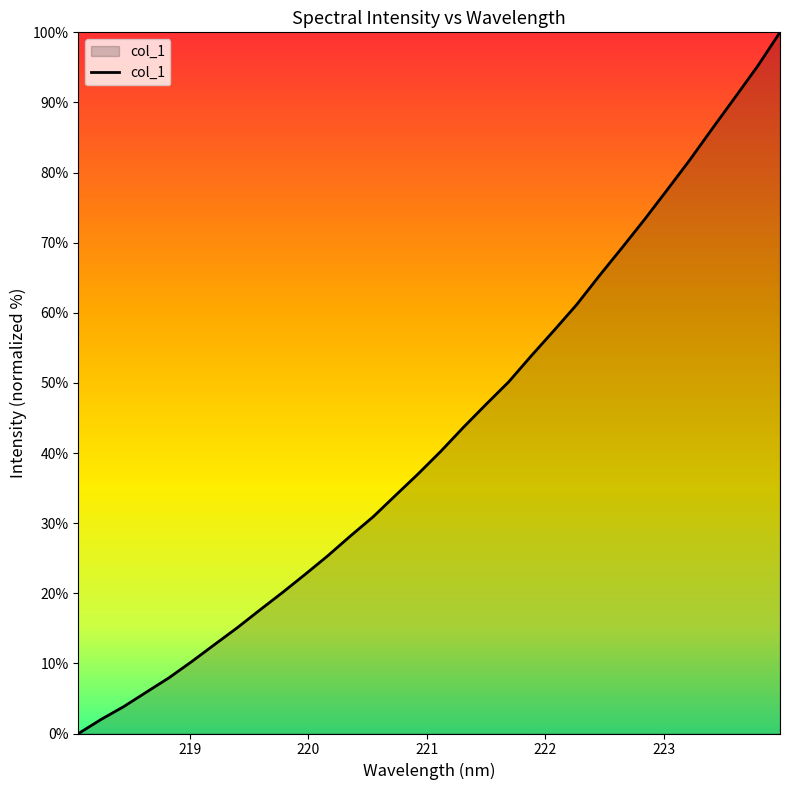

What is the difference between the maximum and minimum values?

100.0